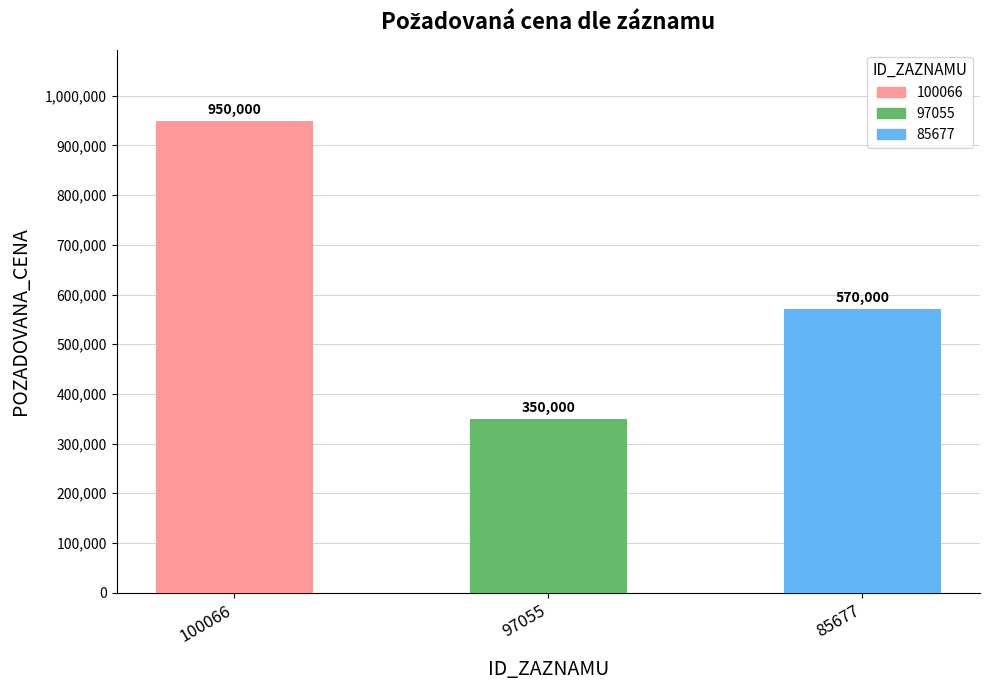

What is the value of the 1st bar from the left?

950000